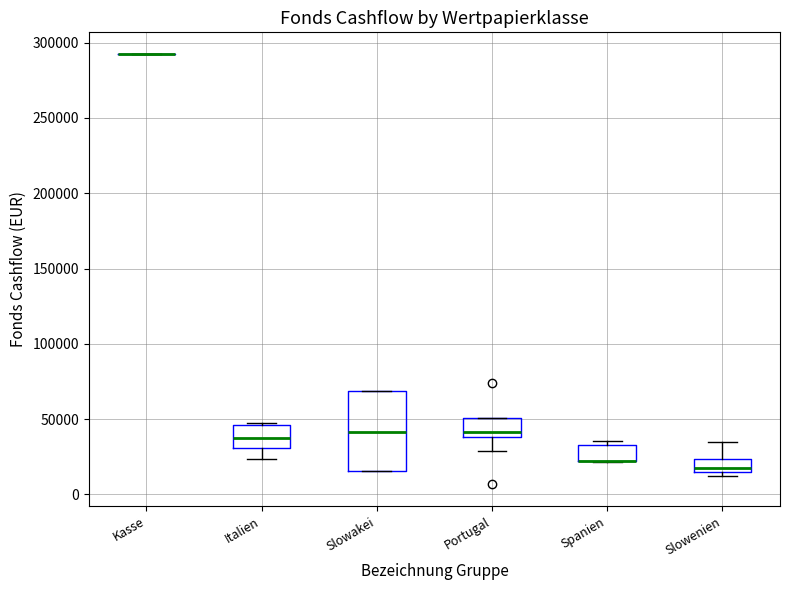

Reading left to right, read every box against the y-axis: the position of its median line, the range the box covers, and the ends of its whiskers. The values are not printed on the chart, so give them approximately, as read against the axis.

Kasse: box collapsed to a line at 295000, whiskers 295000 to 295000
Italien: median 35000, box 30000 to 45000, whiskers 25000 to 45000
Slowakei: median 40000, box 15000 to 70000, whiskers 15000 to 70000
Portugal: median 40000 (just above the box's lower edge), box 40000 to 50000, whiskers 30000 to 50000
Spanien: median 25000 (drawn on the box's lower edge), box 20000 to 35000, whiskers 20000 to 35000 (just above the box's upper edge)
Slowenien: median 20000, box 15000 to 25000, whiskers 10000 to 35000